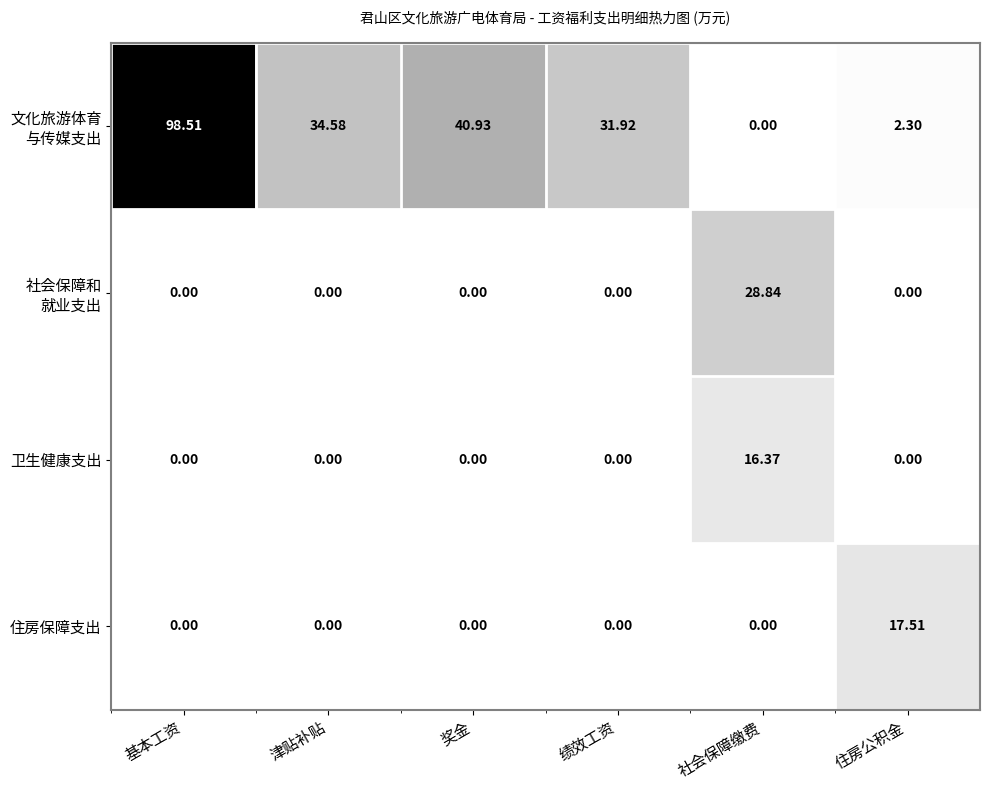

Count the number of data series in this chart.

4